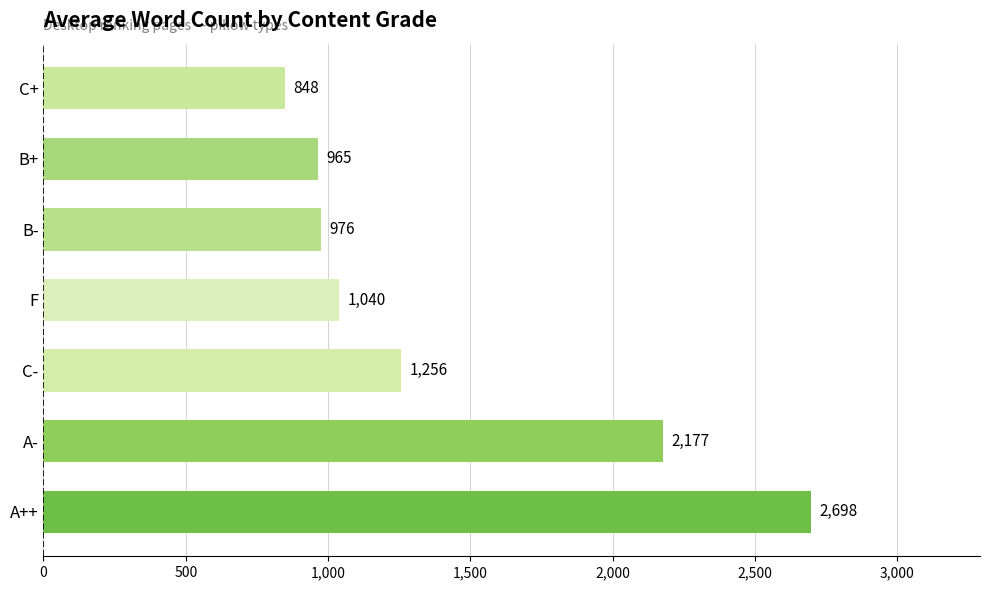

What is the sum of all values?

9960